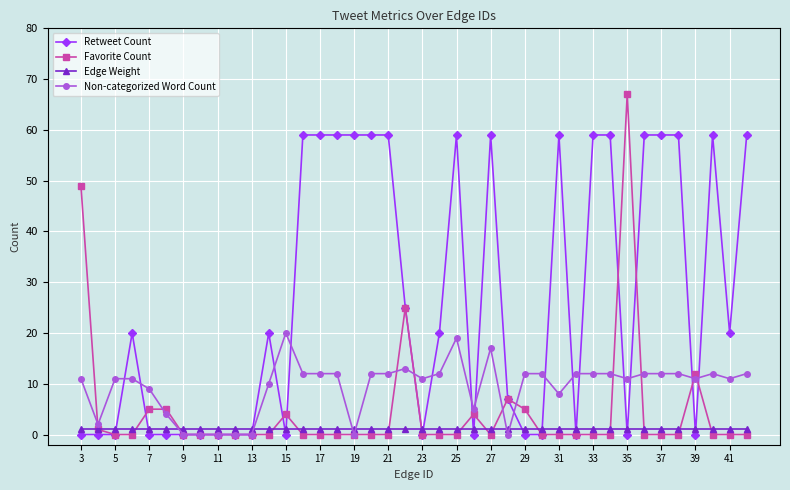

True or false: Favorite Count has more than 1 interior local peaks.

True